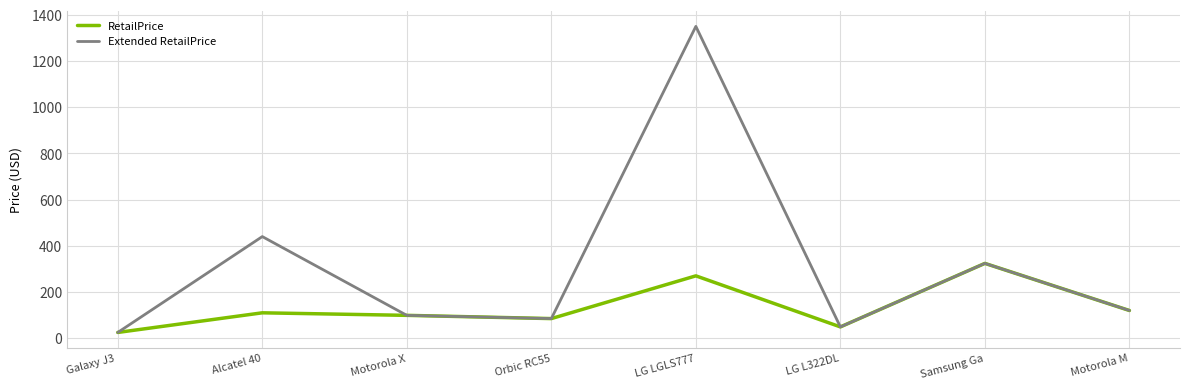

True or false: Extended RetailPrice has a value of 85.0 at Orbic RC55.

True